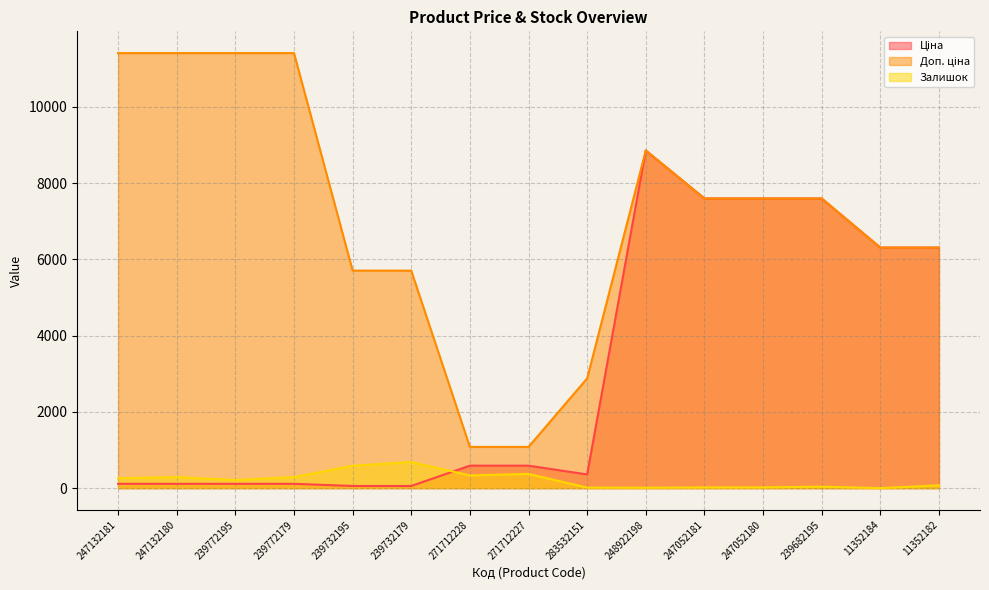

True or false: Доп. ціна and Ціна intersect in this chart.

False